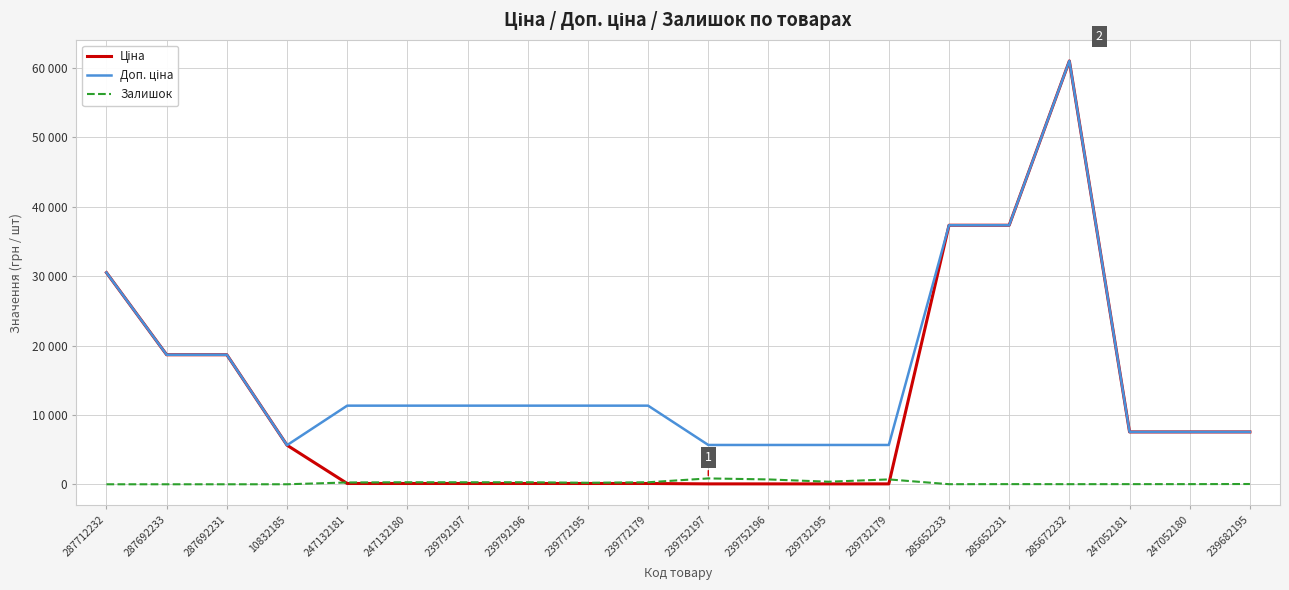

In Доп. ціна, how many points are higher than both neighbors (excluding endpoints)?

1